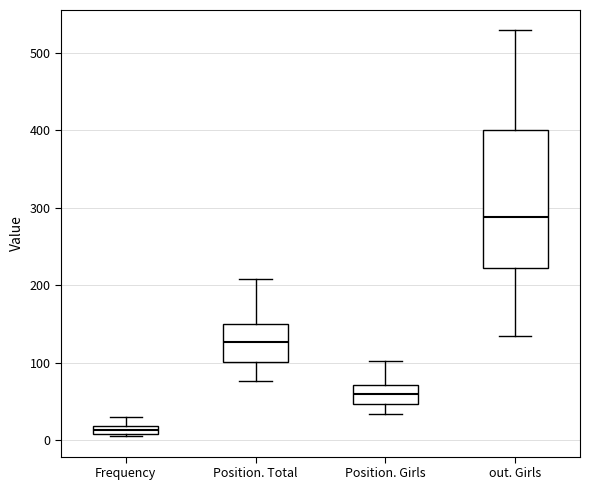

Which box's median line is the lowest?

Frequency